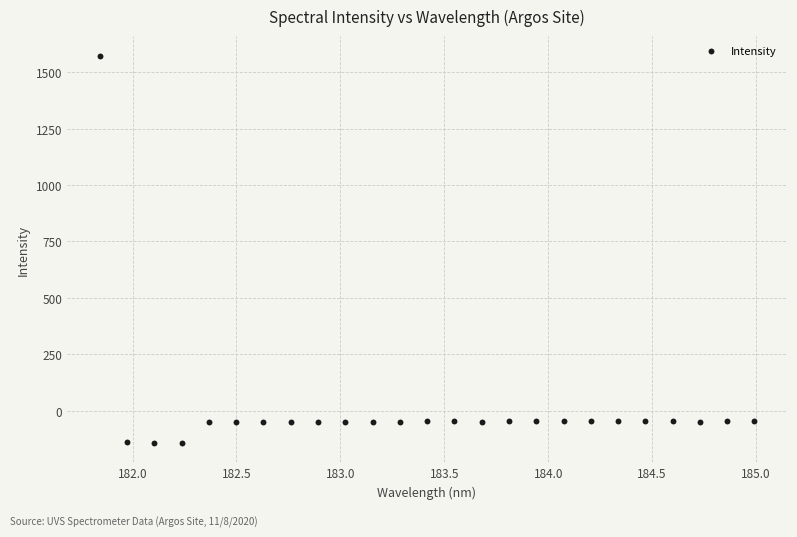

What is the range of Y values (max minus min)?

1717.4